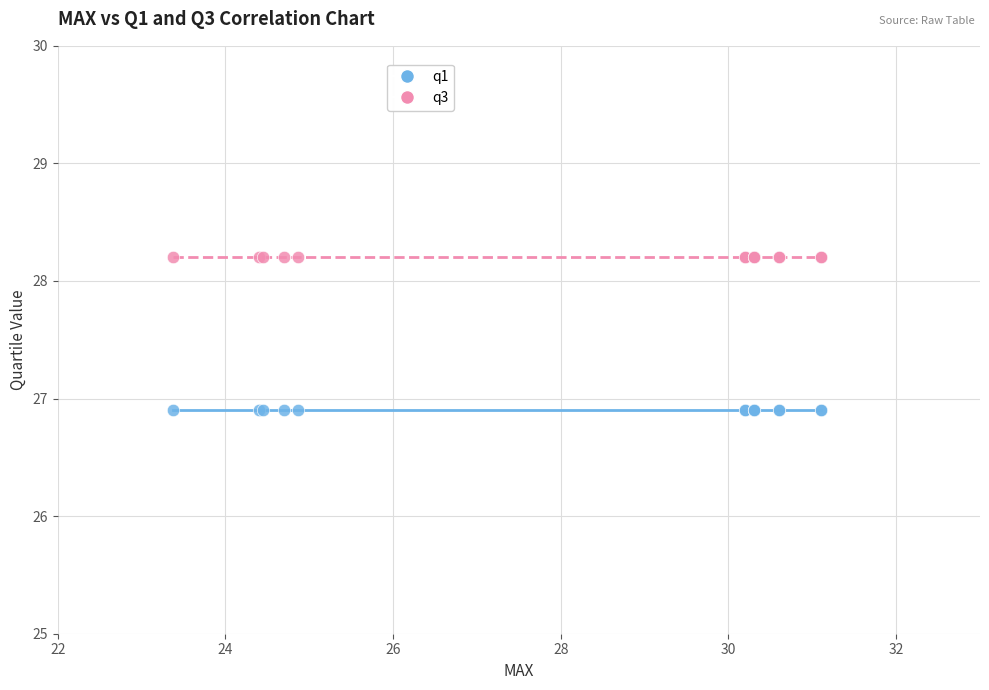

Which series reaches the maximum Y coordinate?

q3